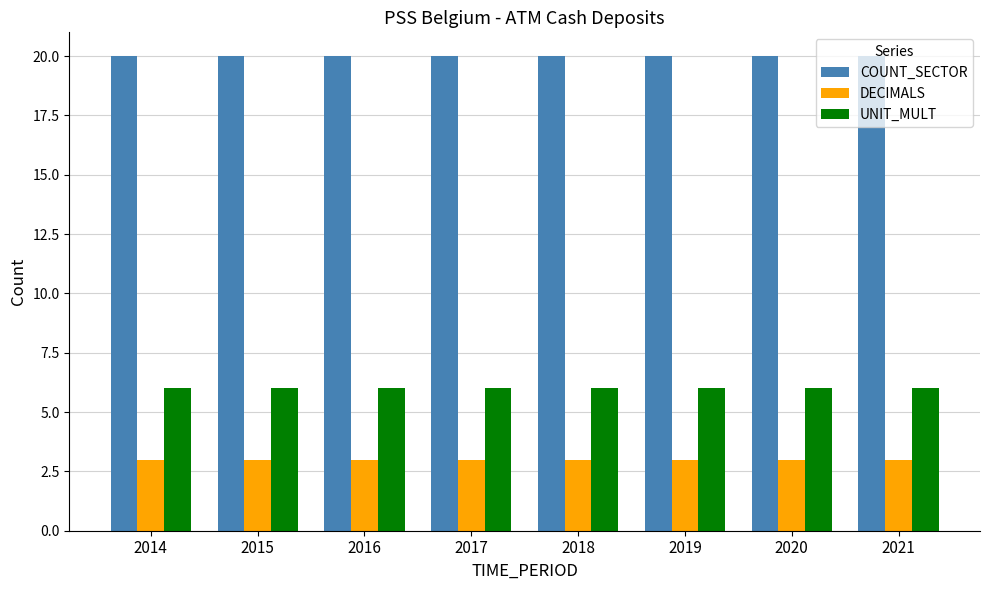

What is the spread (max minus min) of values at 2018?

17